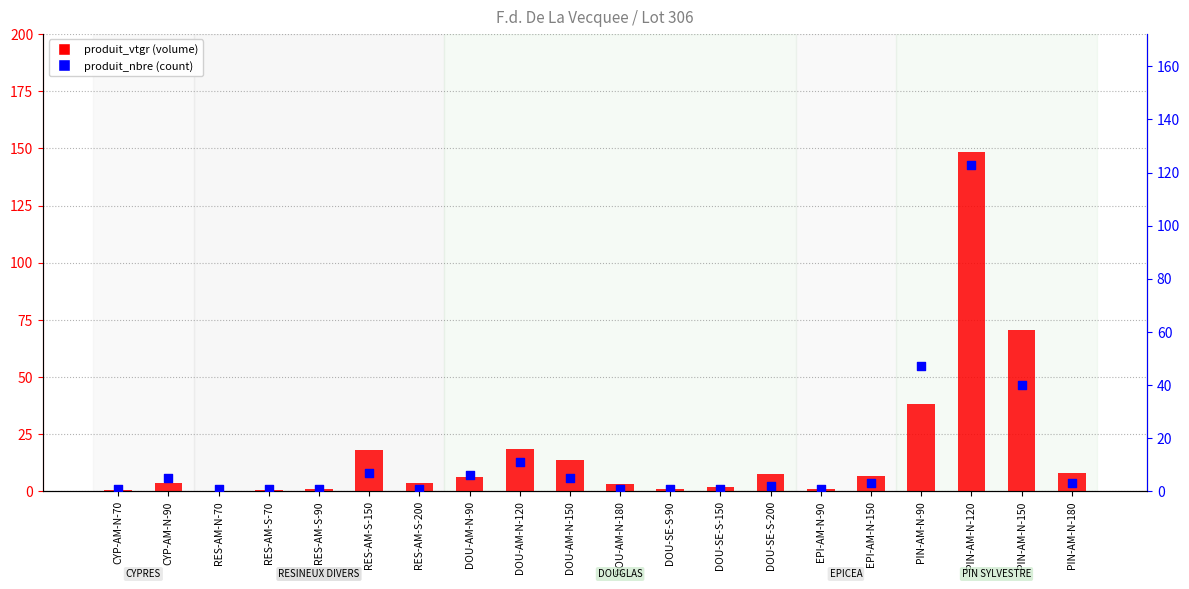

What are all the series names shown in the legend?

produit_vtgr, produit_nbre